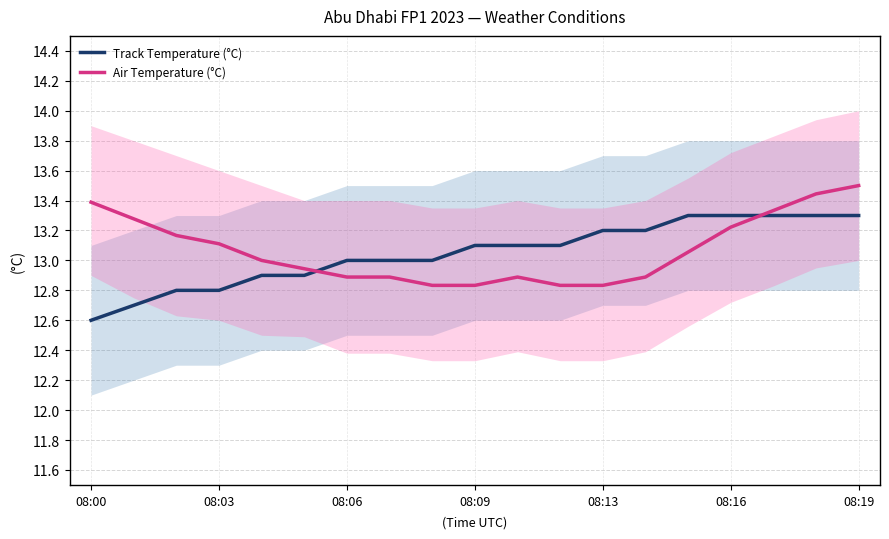

True or false: Air Temperature (°C) and Track Temperature (°C) intersect in this chart.

True